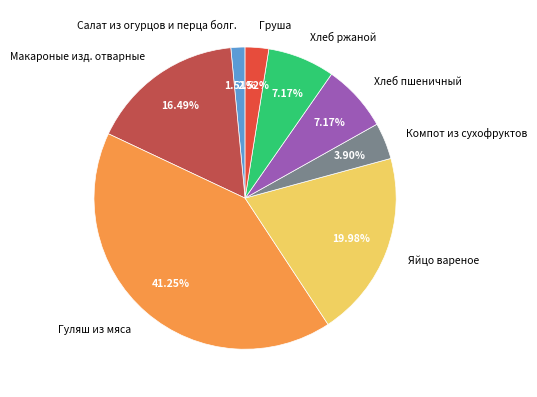

Is Гуляш из мяса the majority of the pie?

No